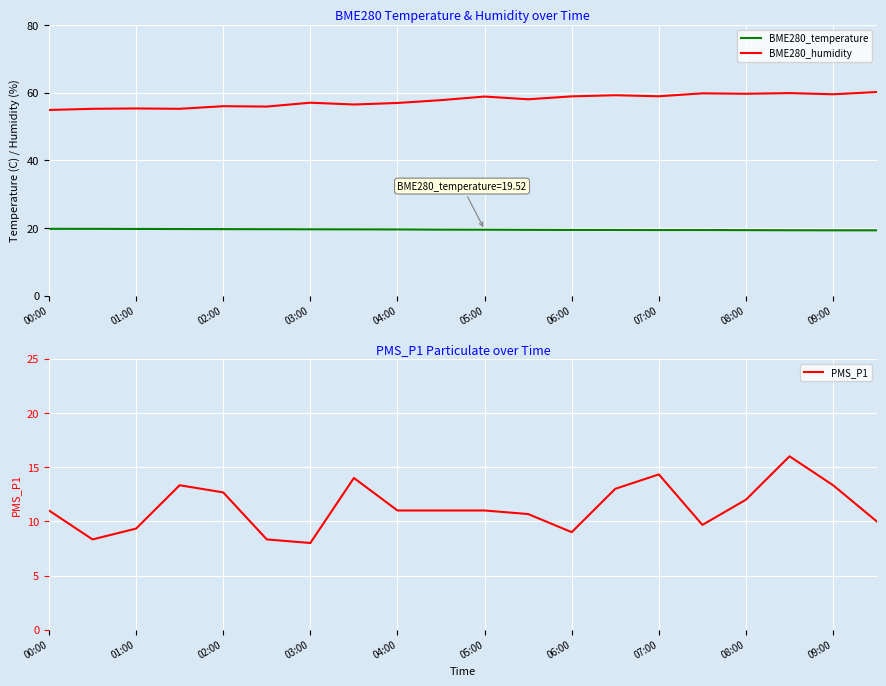

How many lines are shown in the chart?

3